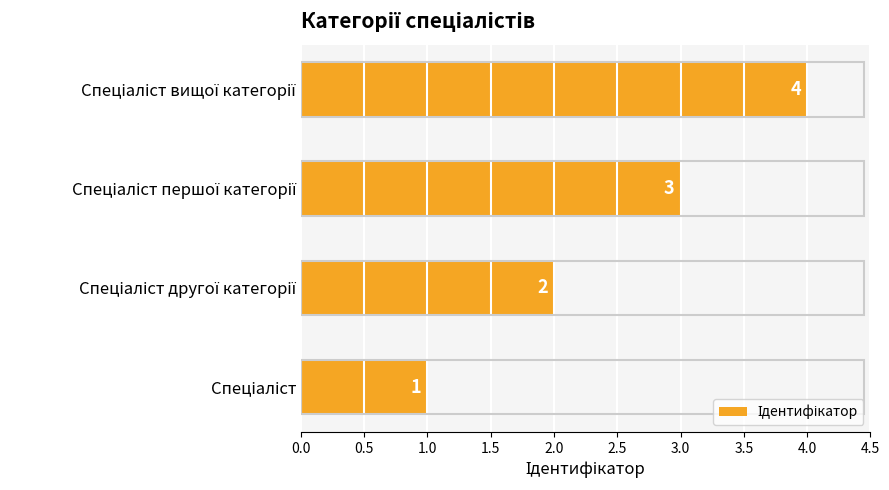

What is the sum of all values?

10